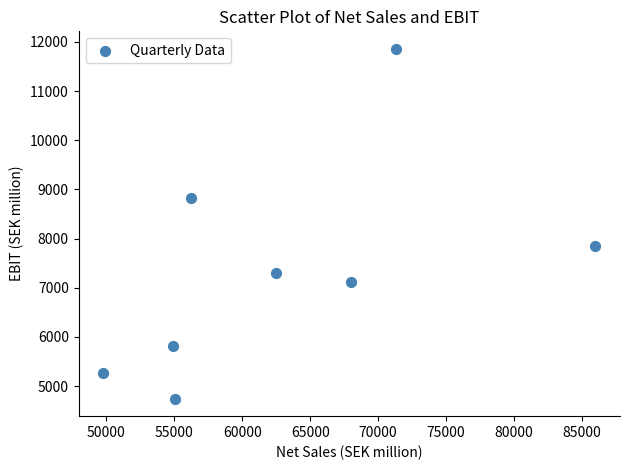

What Y value in the scatter plot is closest to 8302?

7853